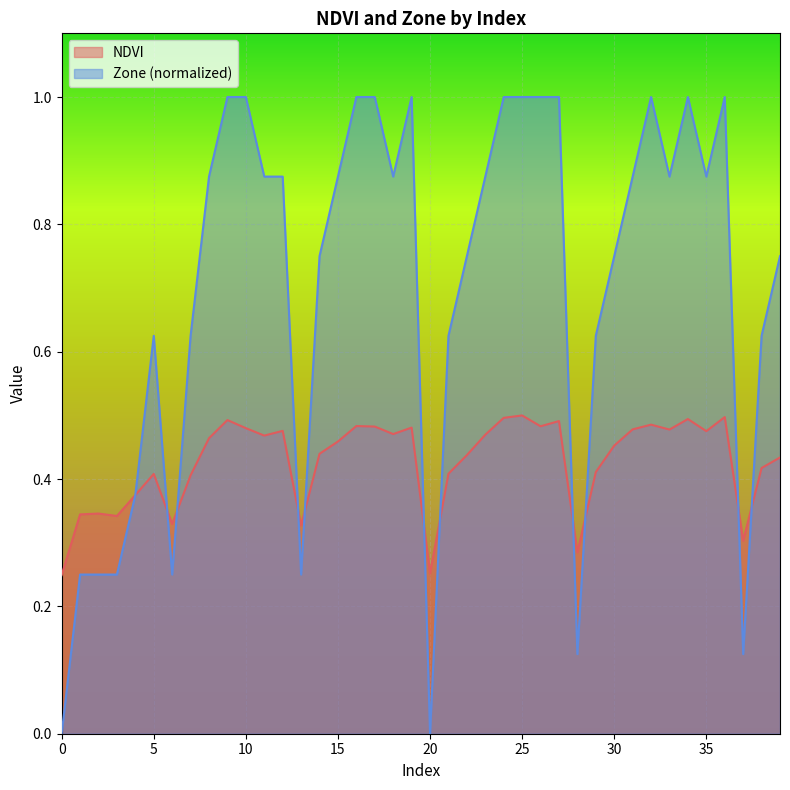

What is the value of the NDVI point at the 11th from the left?

0.5